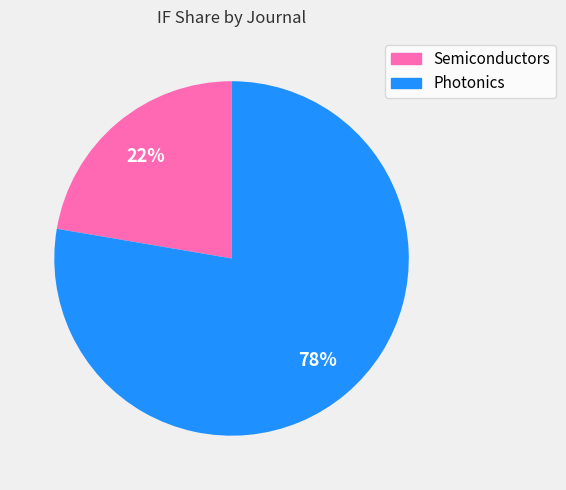

How many segments does this pie chart have?

2